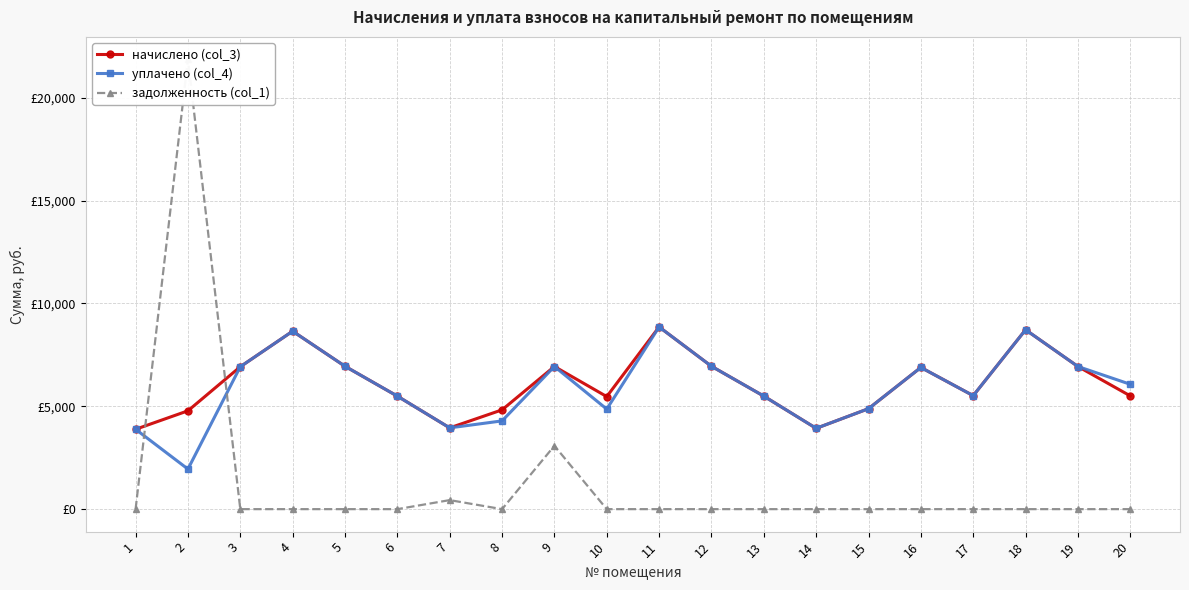

At which label is задолженность (col_1) closest to 10933?

9